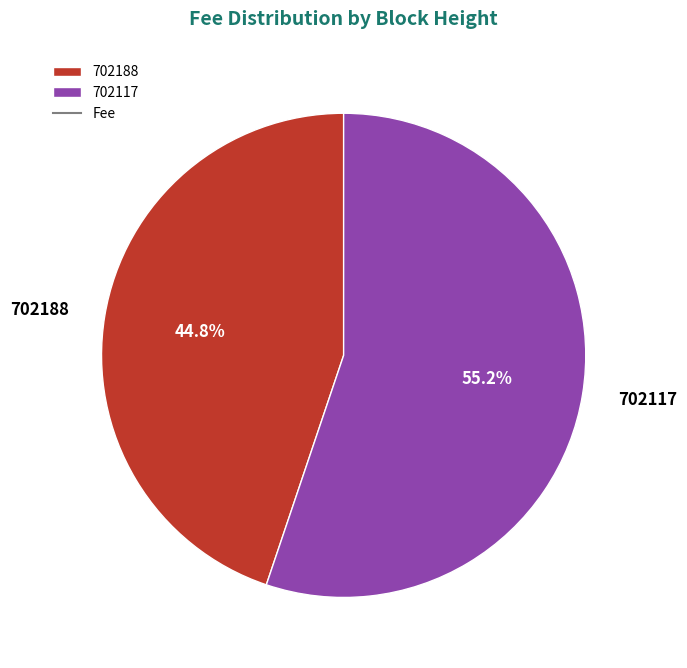

Which slice is the largest?

702117